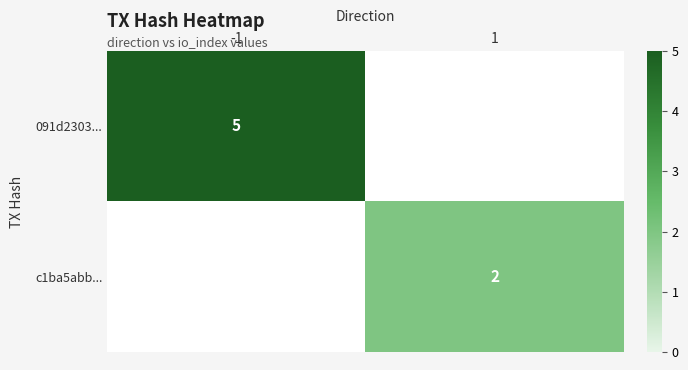

The 091d2303... series shows 5 at -1. True or false?

True